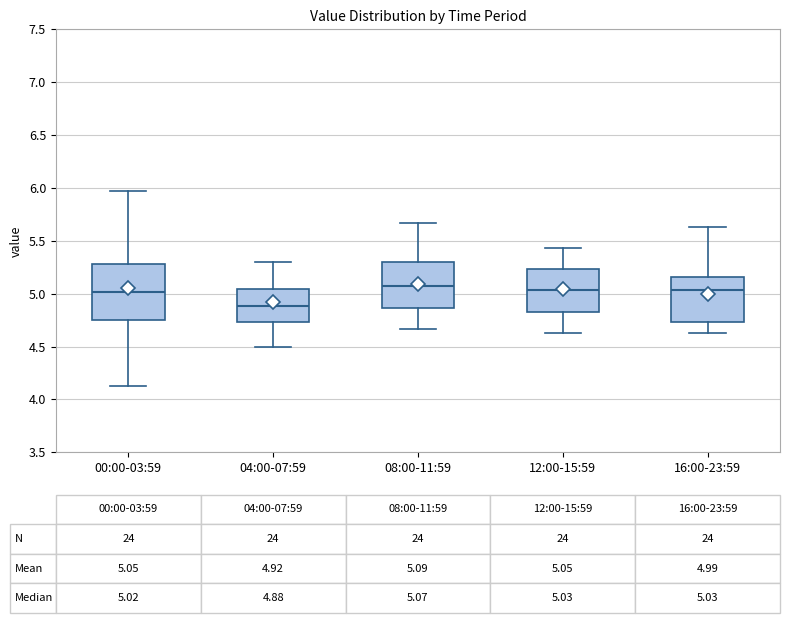

Comparing the boxes themselves (not the whiskers), which one is the tallest?

00:00-03:59